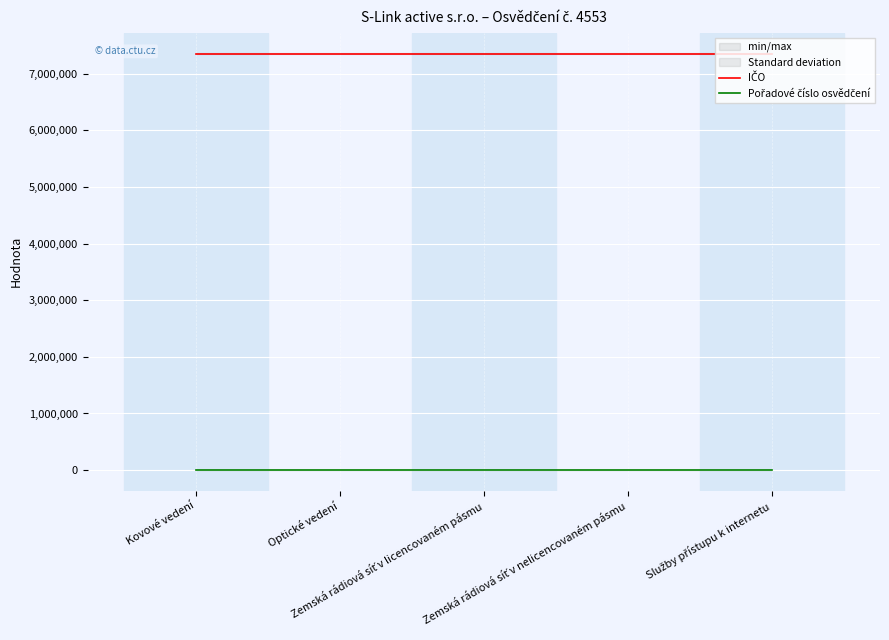

What is the smallest value displayed?

4553